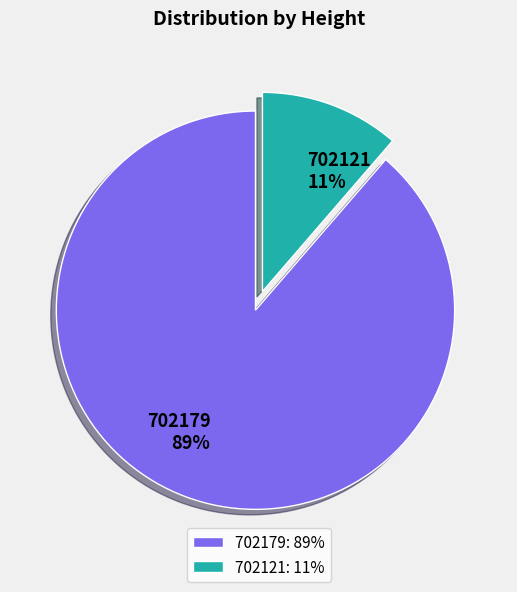

How many segments does this pie chart have?

2